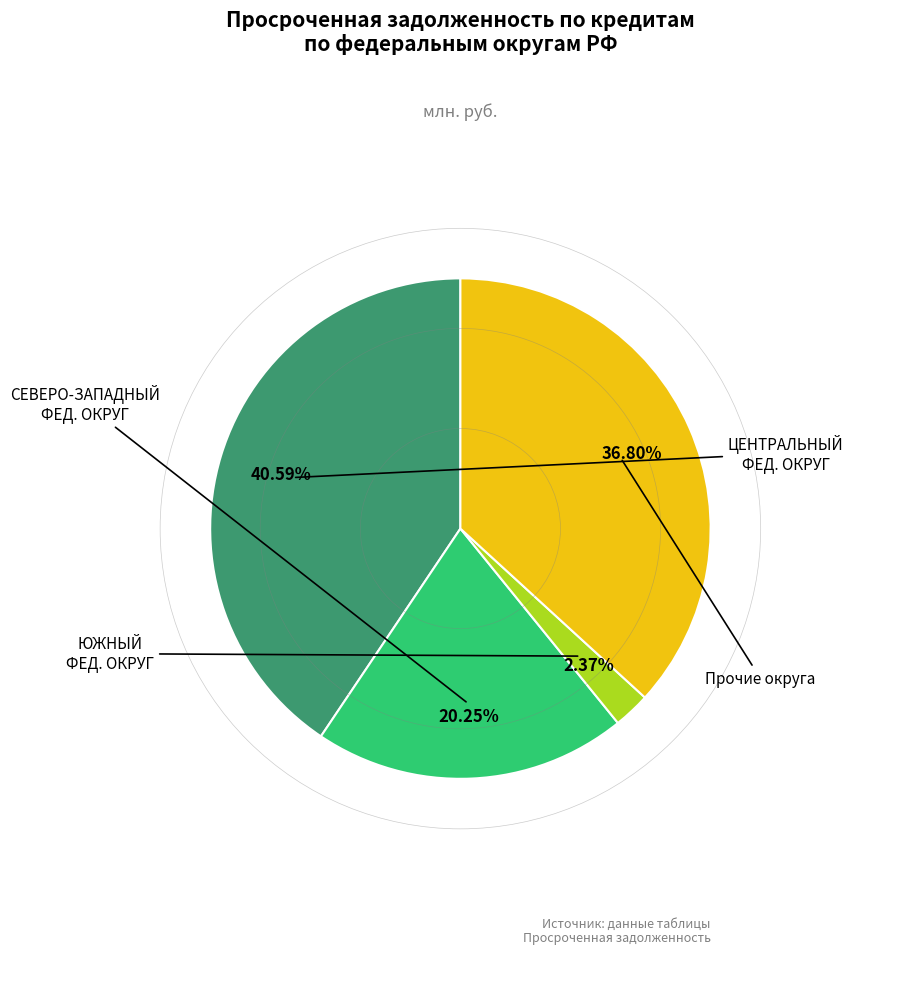

How many slices are in this pie chart?

4